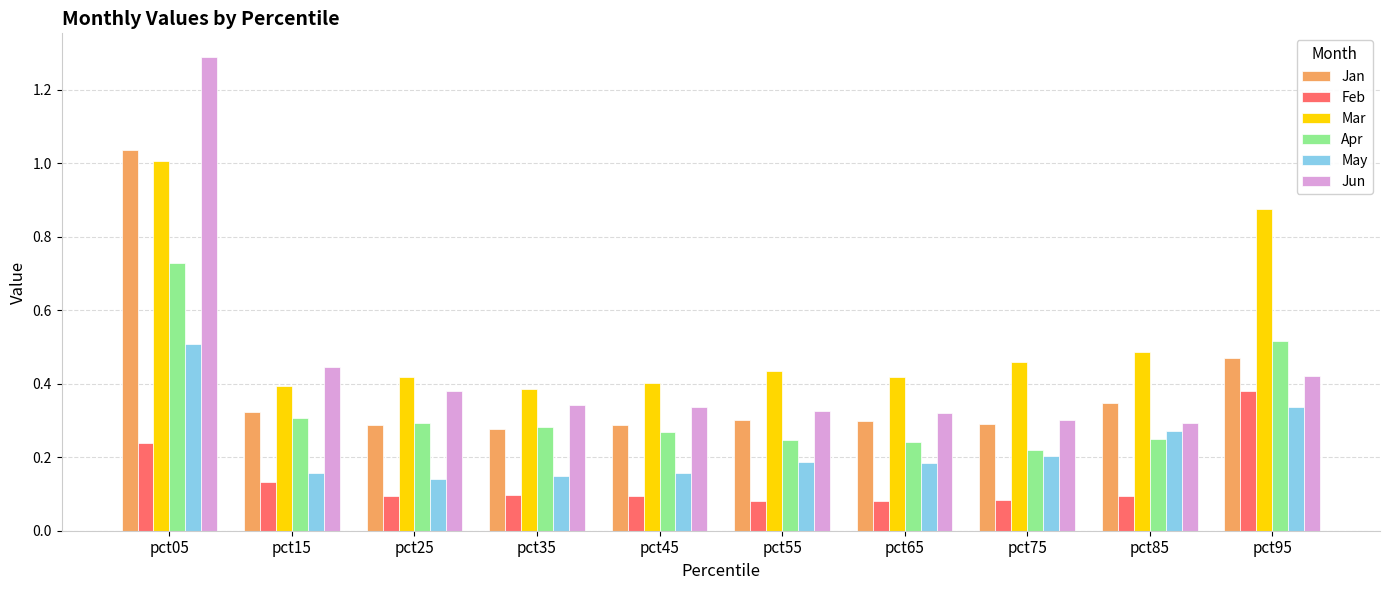

Which series has the largest total across all categories?

Mar